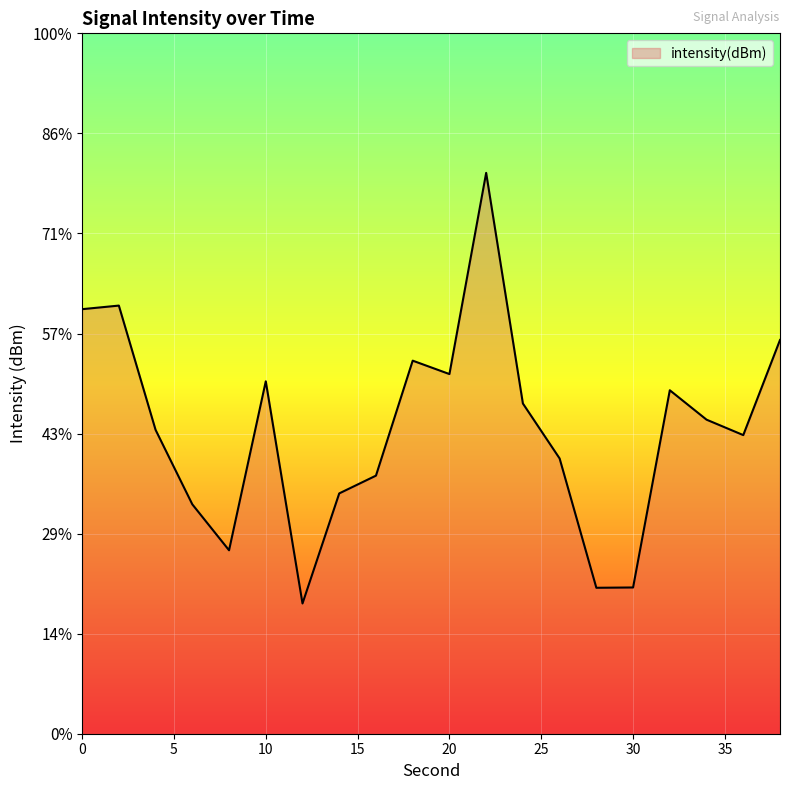

How many data points are above -129?

9